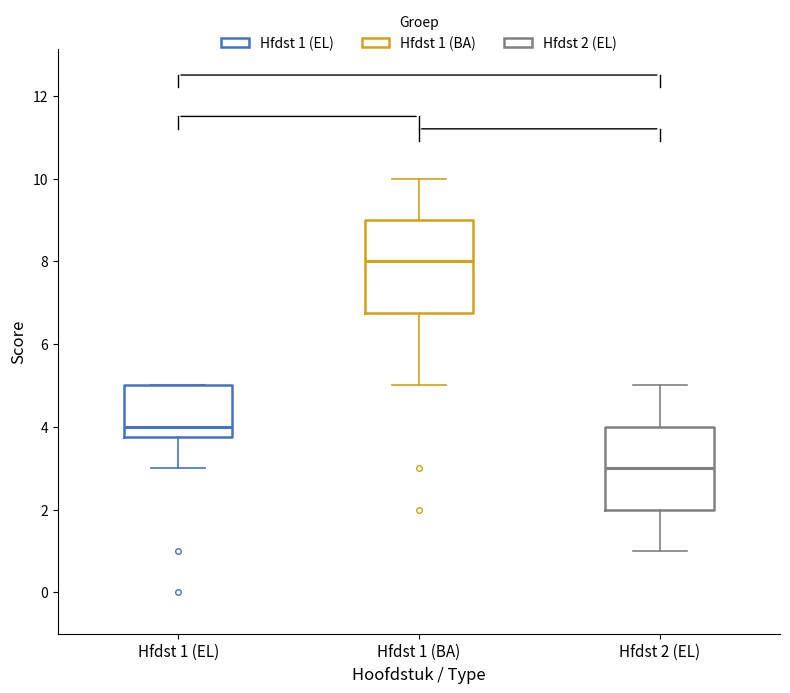

Reading left to right, read every box against the y-axis: the position of its median line, the range the box covers, and the ends of its whiskers. The values are not printed on the chart, so give them approximately, as read against the axis.

Hfdst 1 (EL): median 4.0, box 3.8 to 5.0, whiskers 3.0 to 5.0
Hfdst 1 (BA): median 8.0, box 6.8 to 9.0, whiskers 5.0 to 10.0
Hfdst 2 (EL): median 3.0, box 2.0 to 4.0, whiskers 1.0 to 5.0